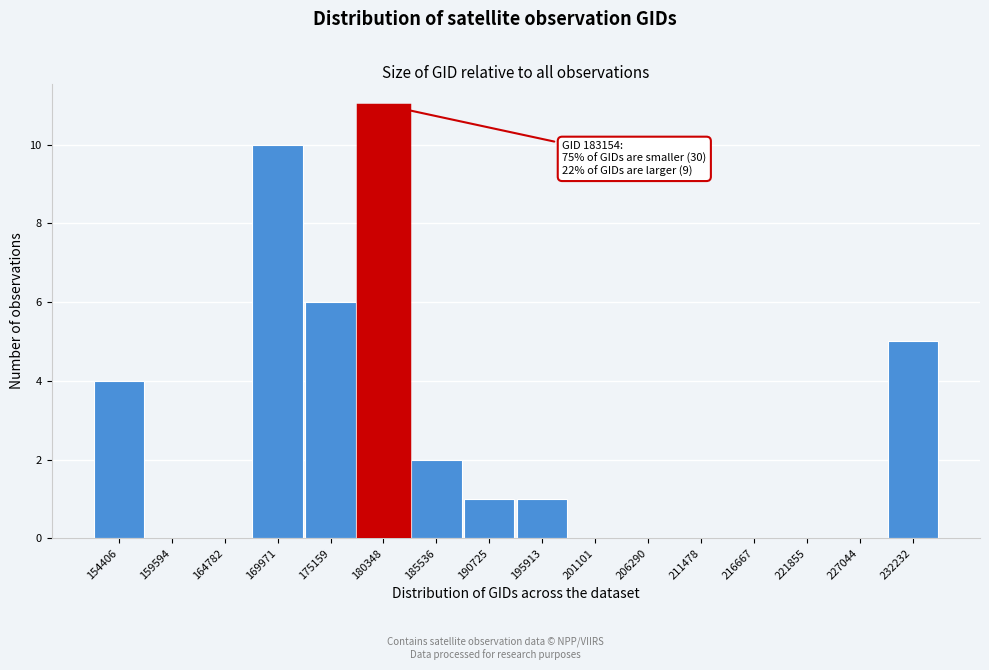

Reading left to right, what are all the values shown in this chart?

154406=4	159594=0	164782=0	169971=10	175159=6	180348=11	185536=2	190725=1	195913=1	201101=0	206290=0	211478=0	216667=0	221855=0	227044=0	232232=5